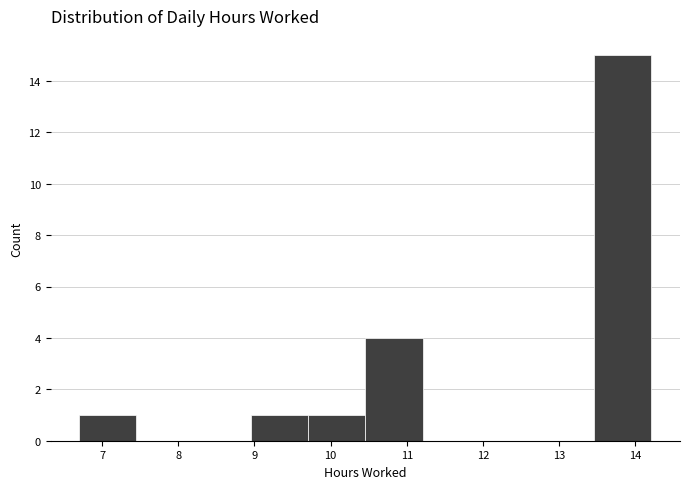

Which range on the x-axis has the tallest bar?

13.5 to 14.2